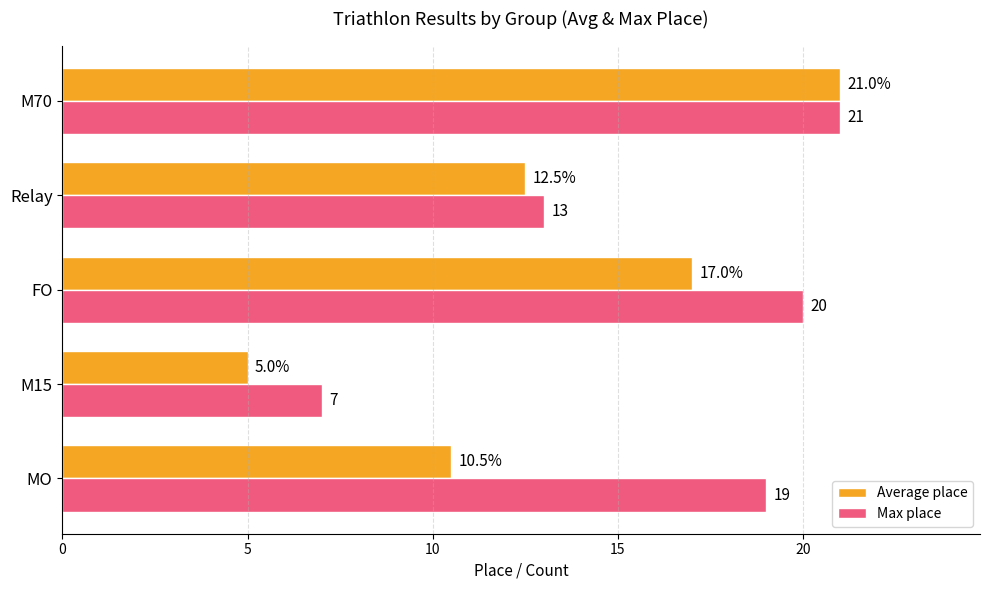

What are all the series names shown in the legend?

Average place, Max place